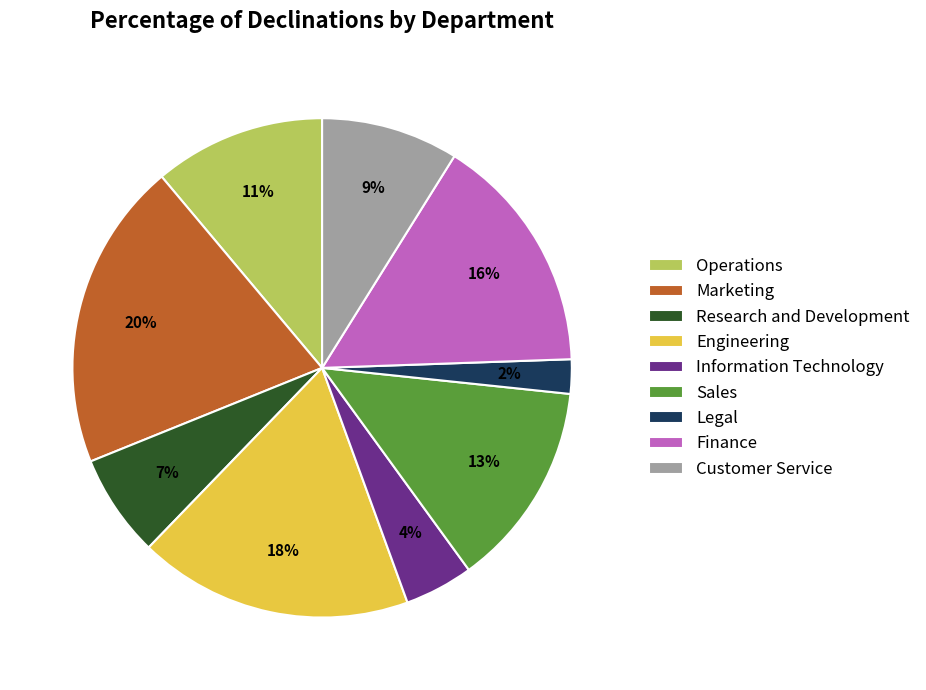

Rank the categories by value from highest to lowest.

Marketing, Engineering, Finance, Sales, Operations, Customer Service, Research and Development, Information Technology, Legal